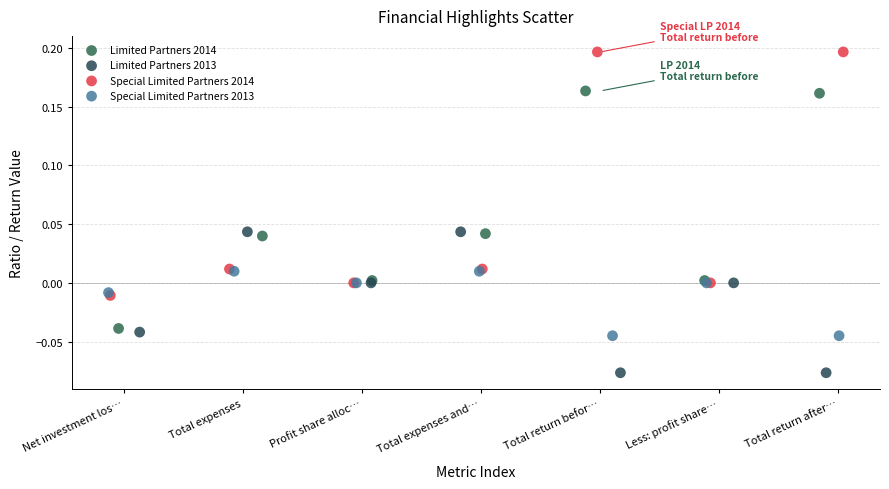

Which series has the widest spread of Y values?

Special Limited Partners 2014